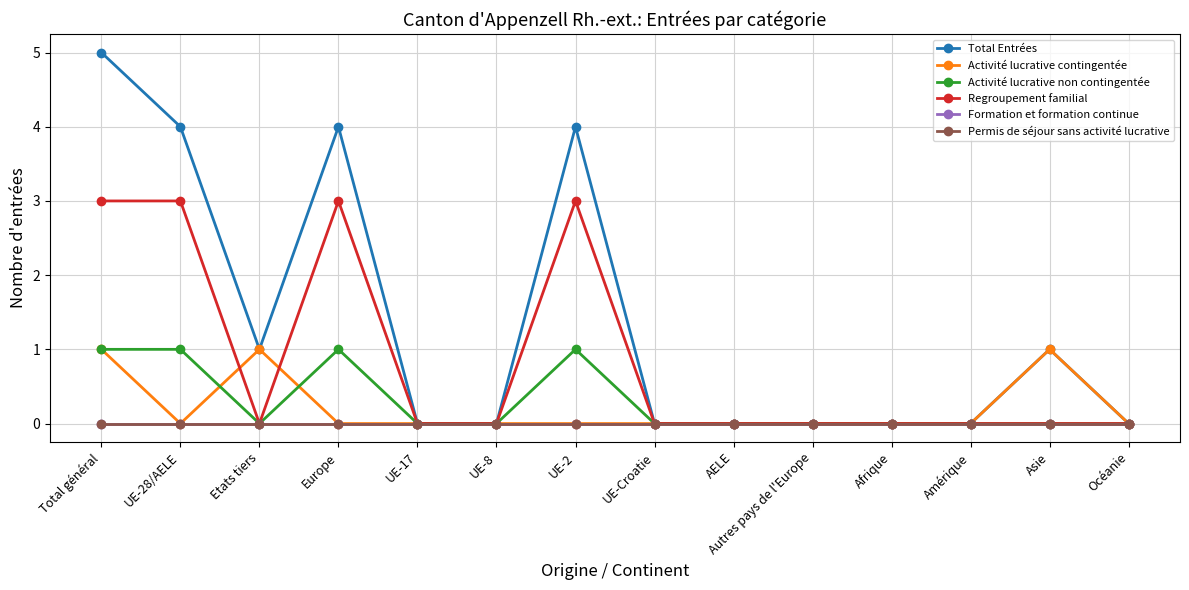

True or false: Activité lucrative contingentée and Permis de séjour sans activité lucrative intersect in this chart.

False